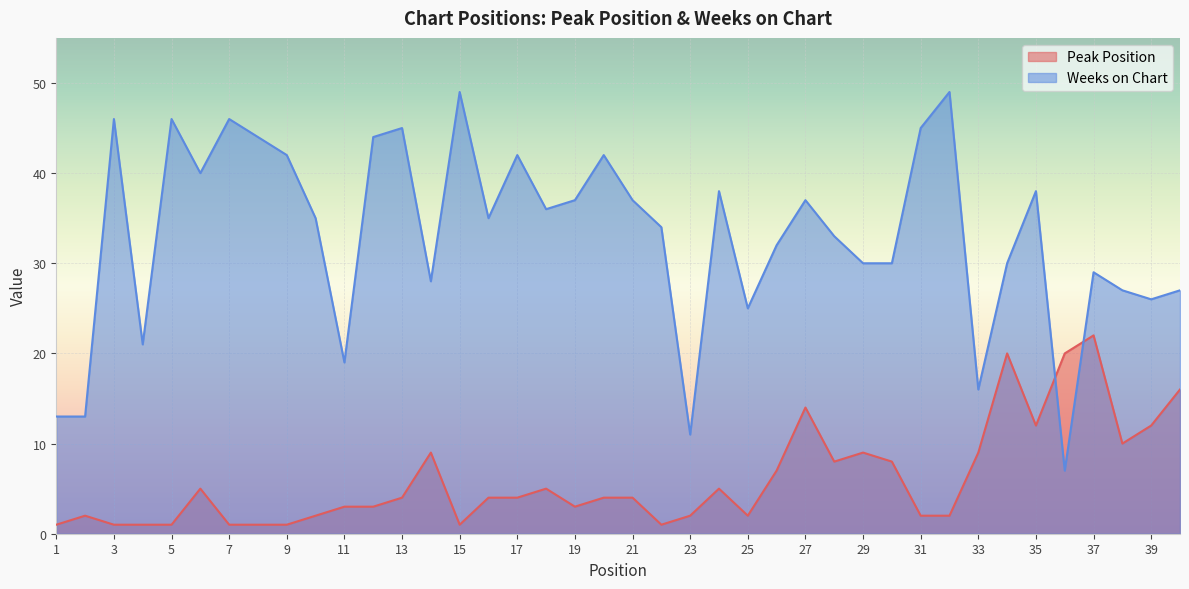

What are all the series names shown in the legend?

Peak Position, Weeks on Chart